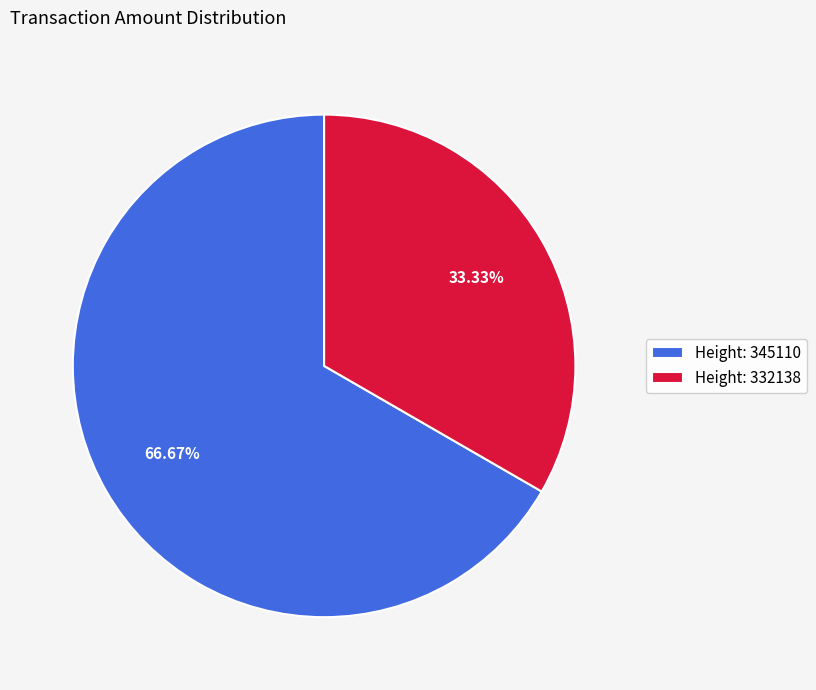

Rank the categories by value from highest to lowest.

Height: 345110, Height: 332138